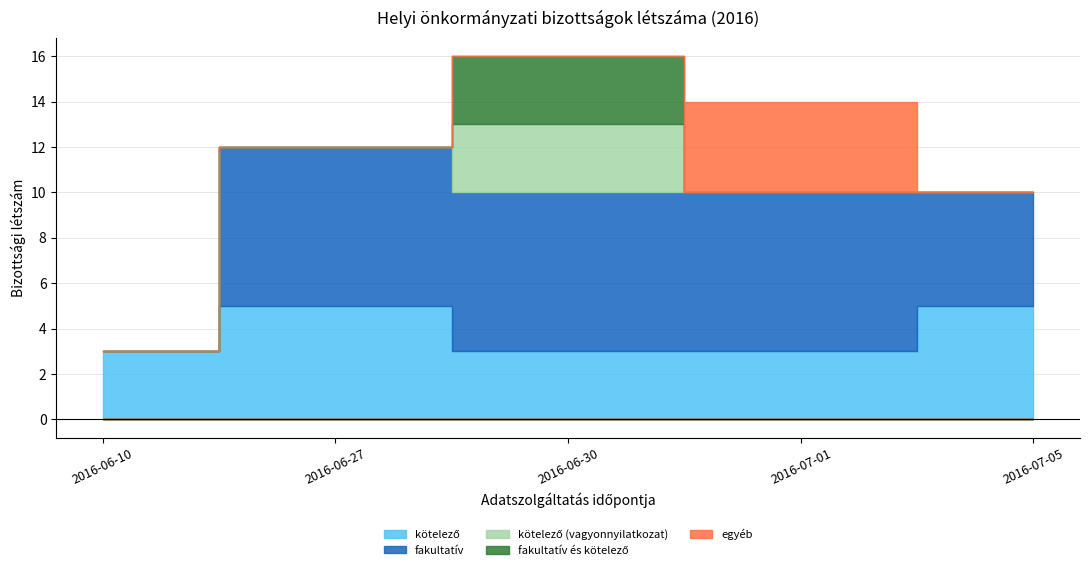

Which series has the largest range (max minus min)?

fakultatív